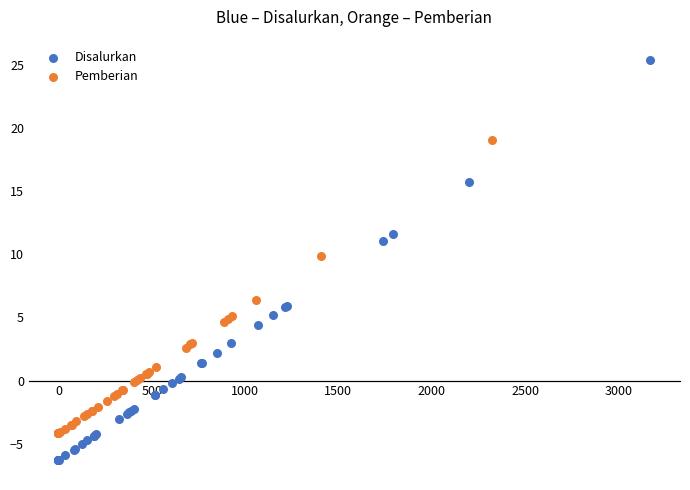

Which series contains the lowest Y value?

Disalurkan